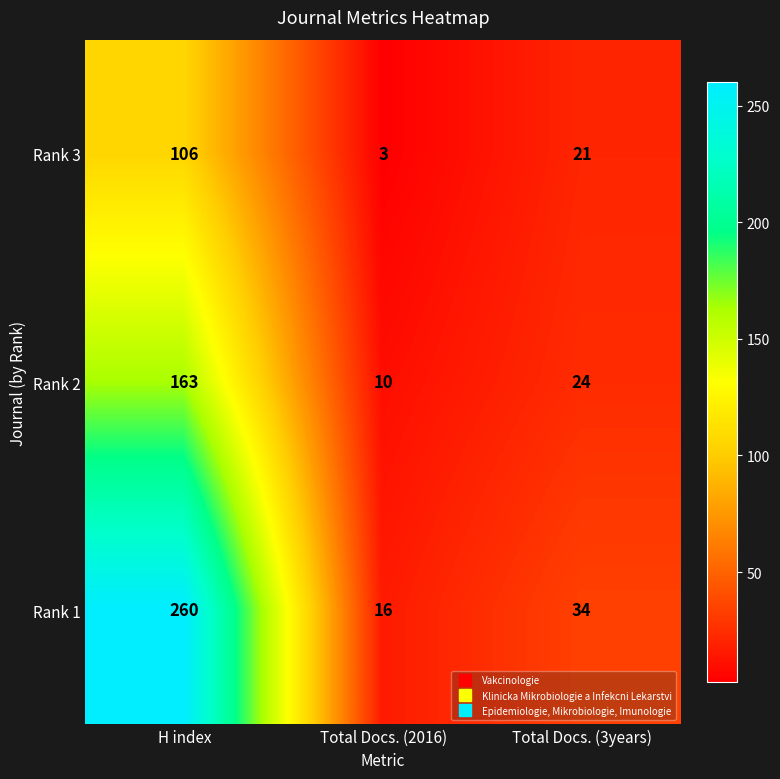

What is the average value of the Rank 3 series?

43